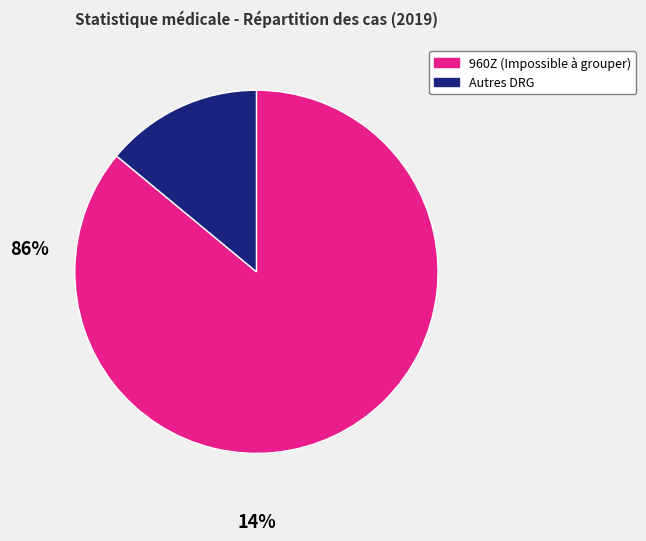

Is there any slice that represents more than half of the pie?

Yes